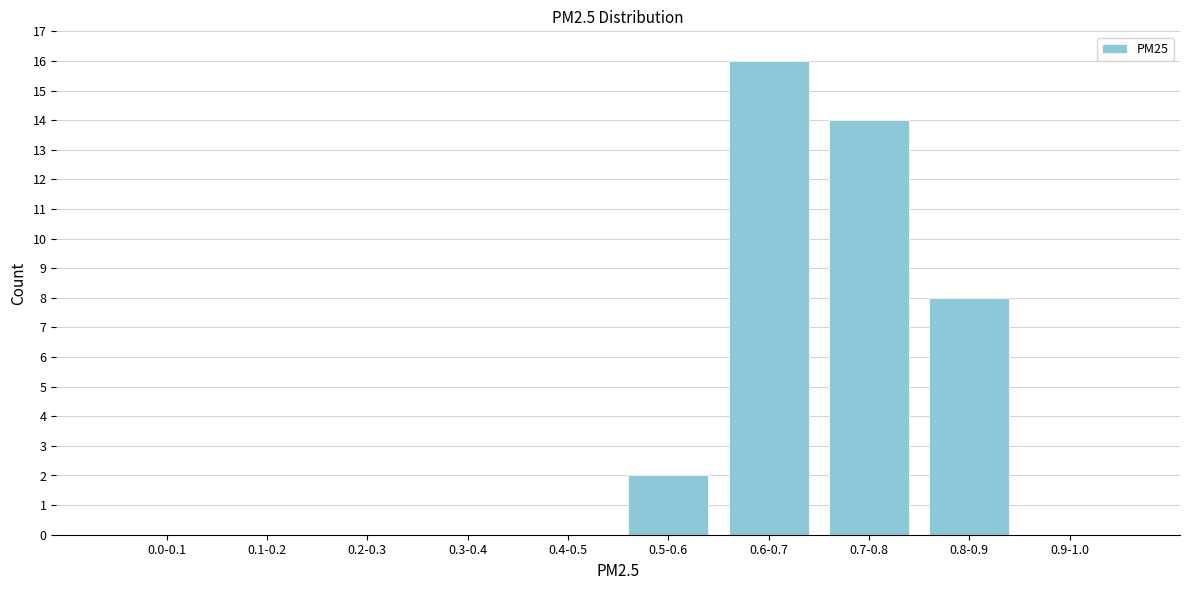

Reading left to right, transcribe all the data shown in this chart.

0.0-0.1=0	0.1-0.2=0	0.2-0.3=0	0.3-0.4=0	0.4-0.5=0	0.5-0.6=2	0.6-0.7=16	0.7-0.8=14	0.8-0.9=8	0.9-1.0=0